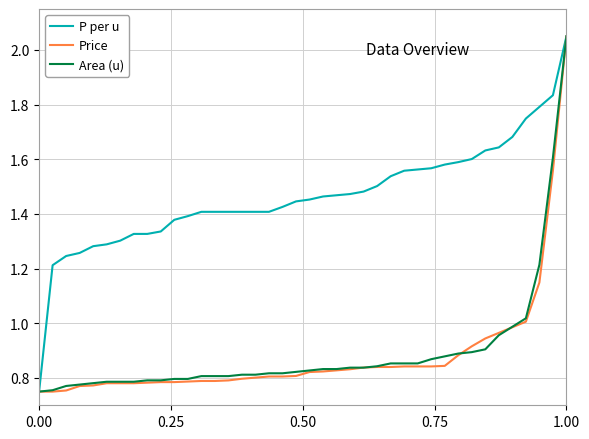

At which category is the sum across all series the highest?

1.00